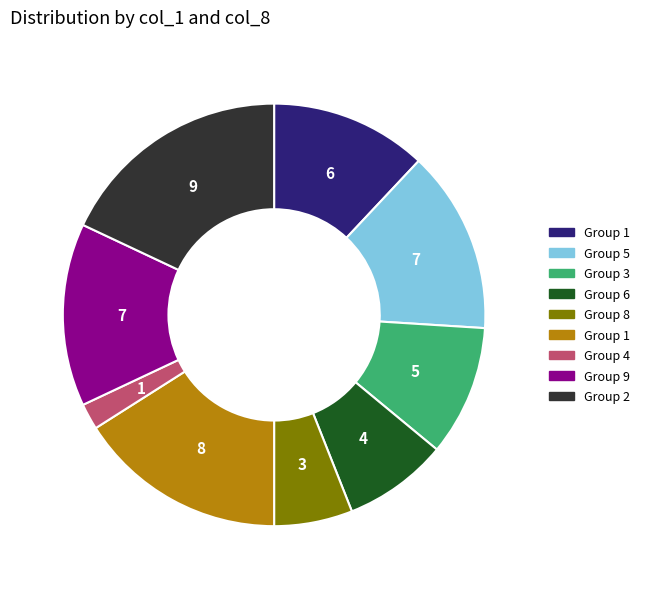

Does any single category account for the majority?

No